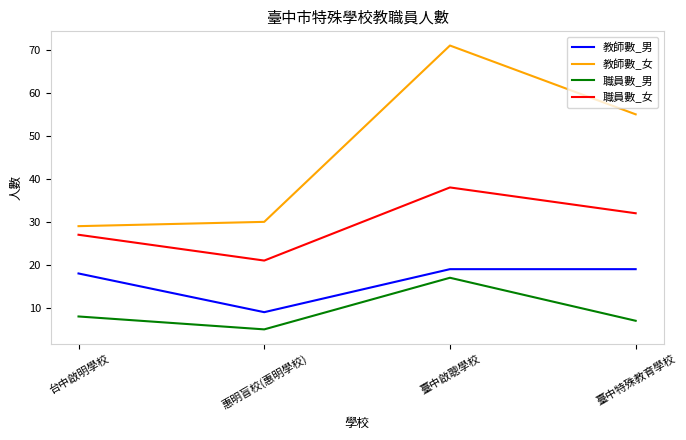

At which category is the sum across all series the highest?

臺中啟聰學校